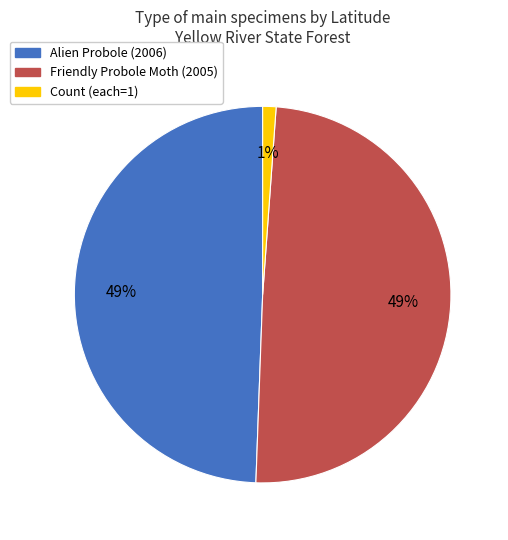

Which has a higher value, Alien Probole (2006) or Count (each=1)?

Alien Probole (2006)